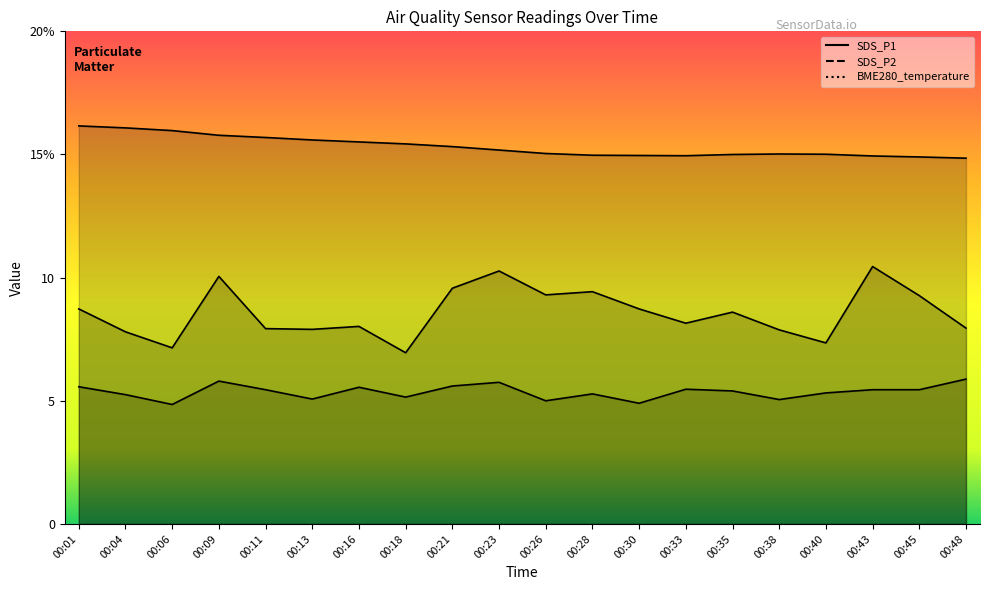

What is the difference between the SDS_P2 values at 00:30 and 00:23?

0.8